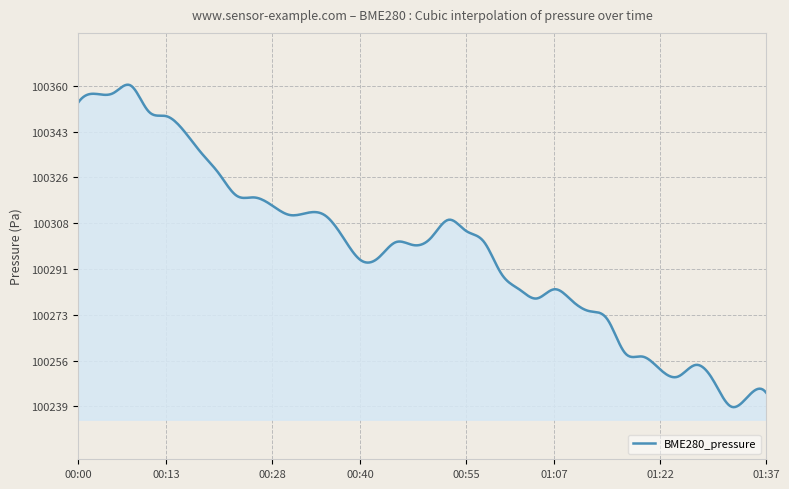

How many series are shown in this chart?

1